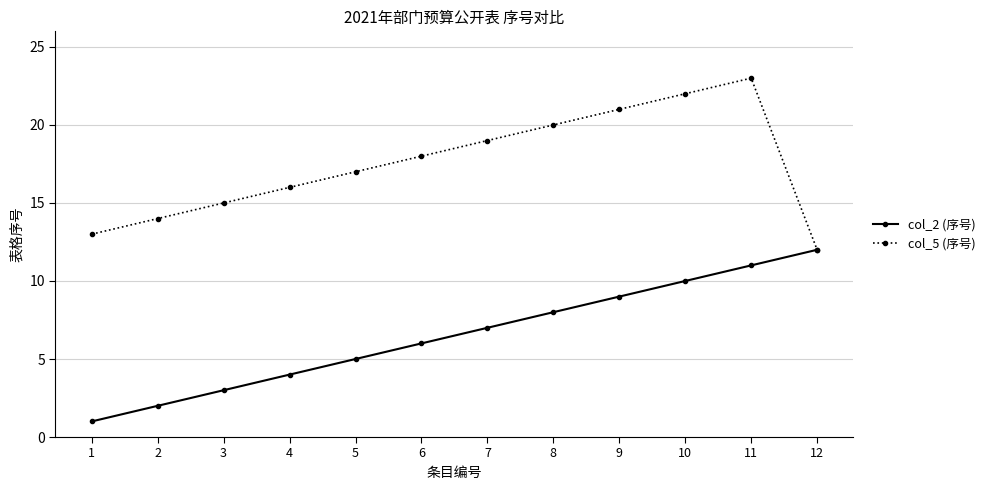

True or false: col_5 (序号) has a value of 19 at 1.

False